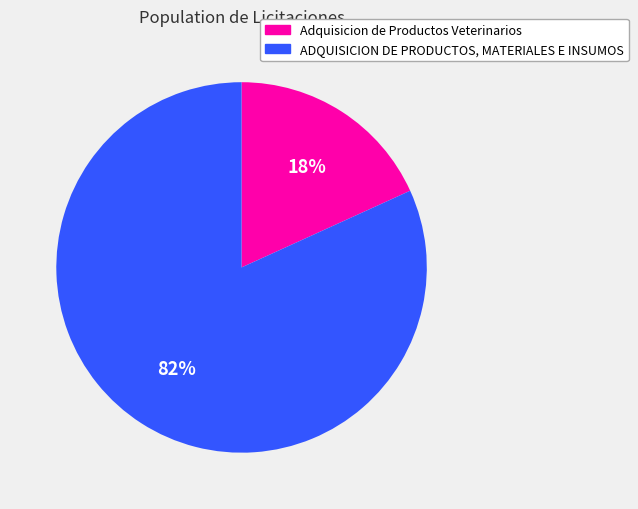

To the nearest percent, what is the difference between the Adquisicion de Productos Veterinarios and ADQUISICION DE PRODUCTOS, MATERIALES E INSUMOS slice percentages?

64%